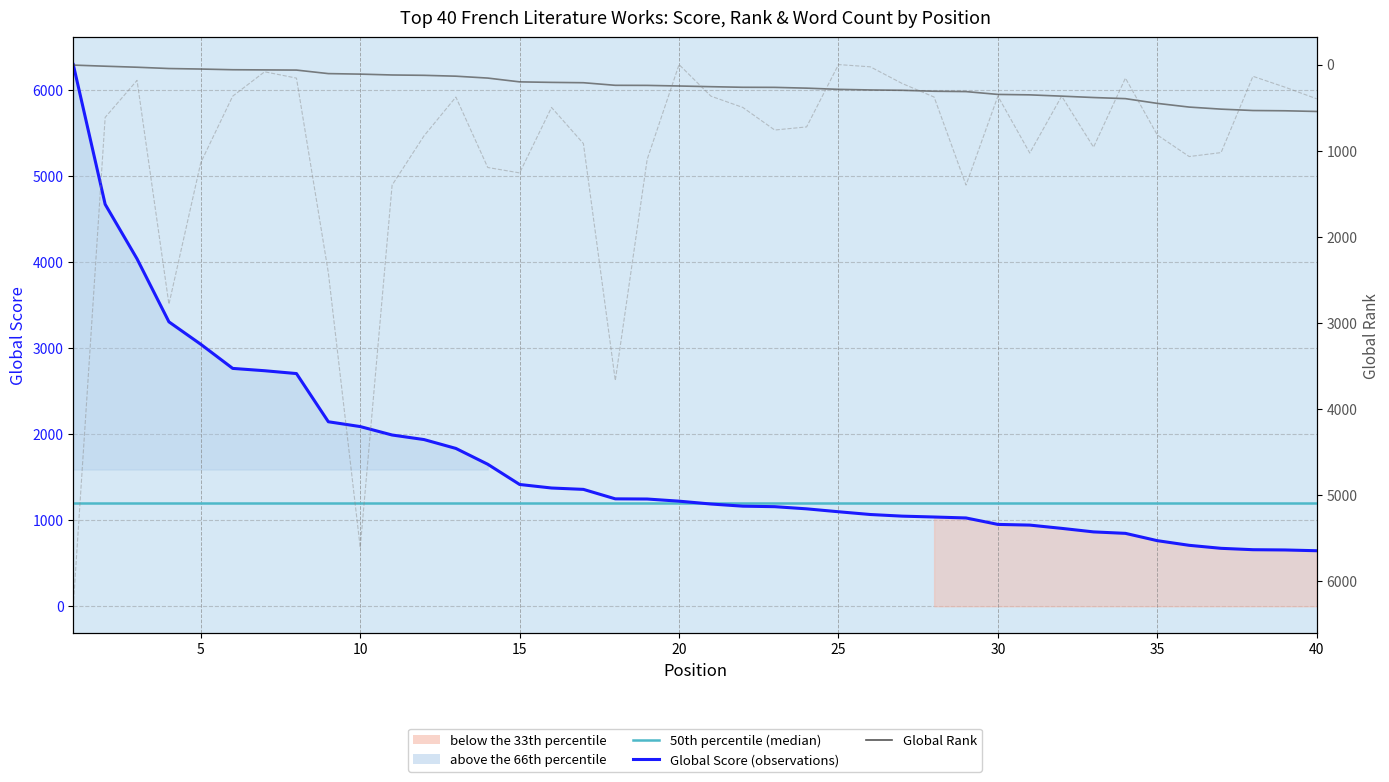

List the series in order of their overall mean, lowest first.

Global Rank, Word Count, Global Score